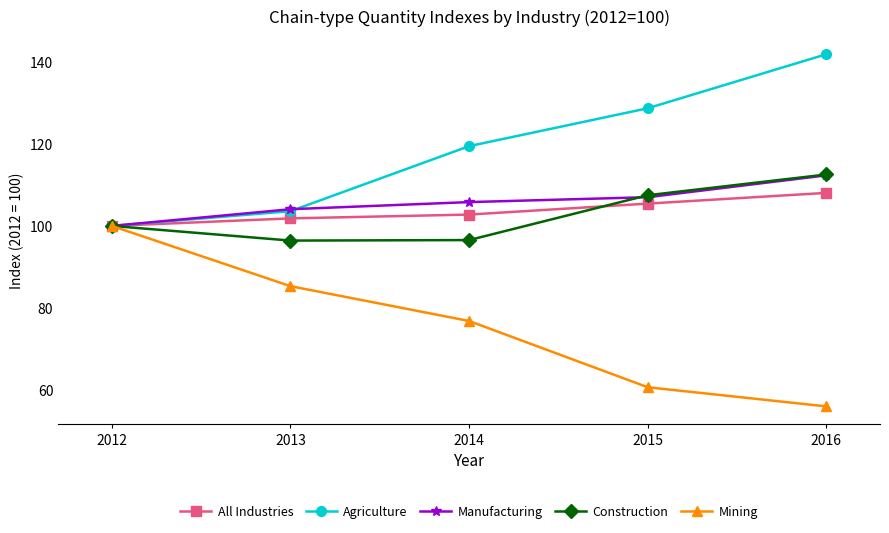

What is the lowest value of the All Industries series?

100.0